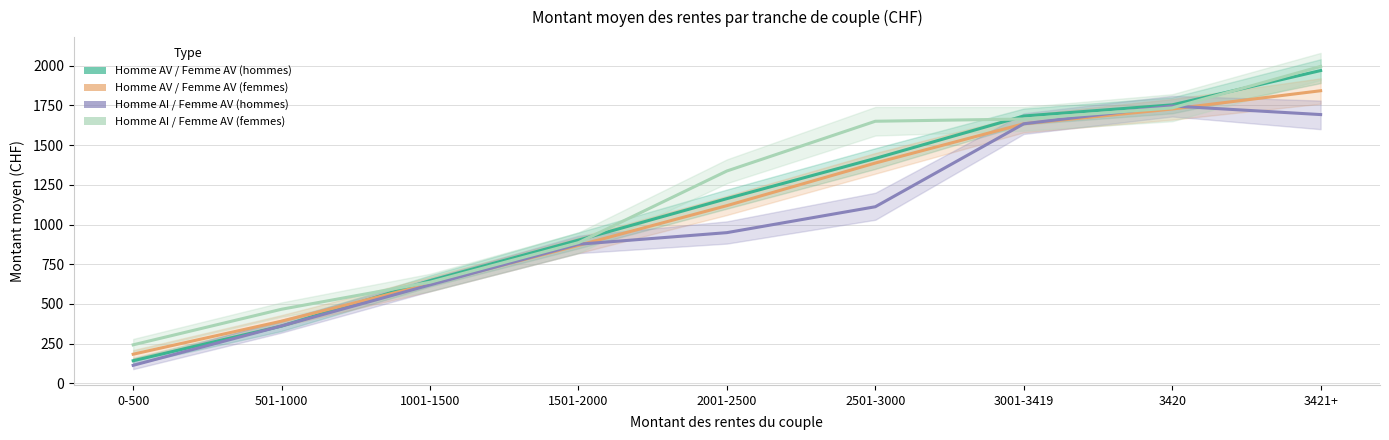

What position from the left is 3420?

8